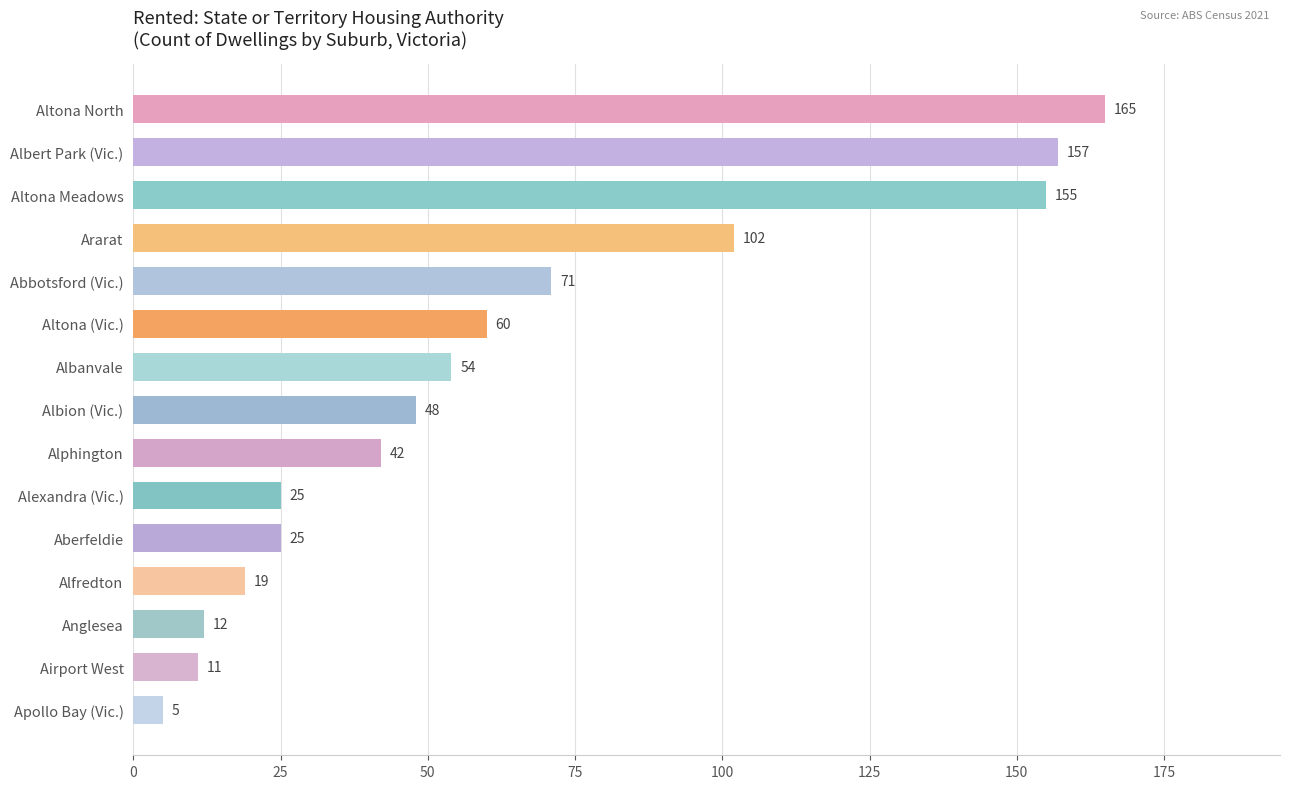

How many data points are less than 48?

7